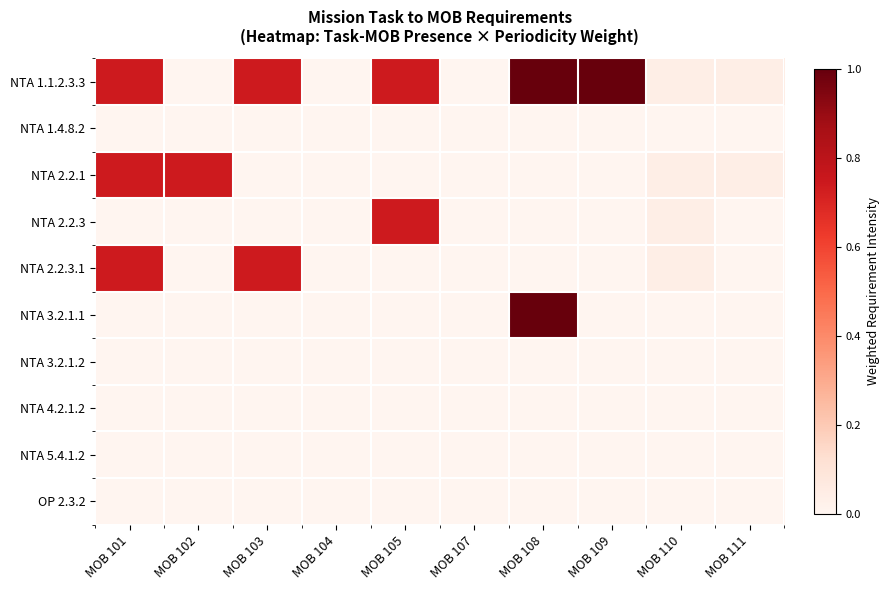

What is the total value across all series at MOB 110?

0.2